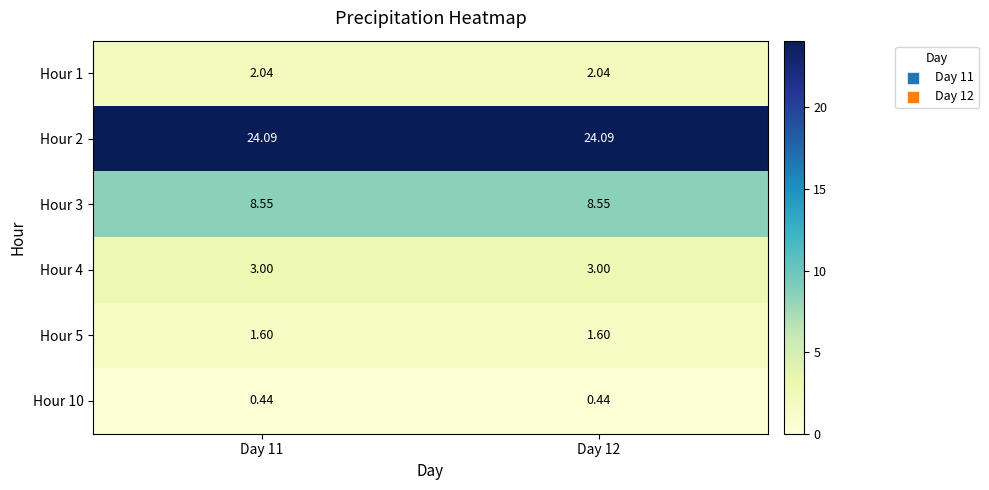

Which series has the largest total across all categories?

Hour 2